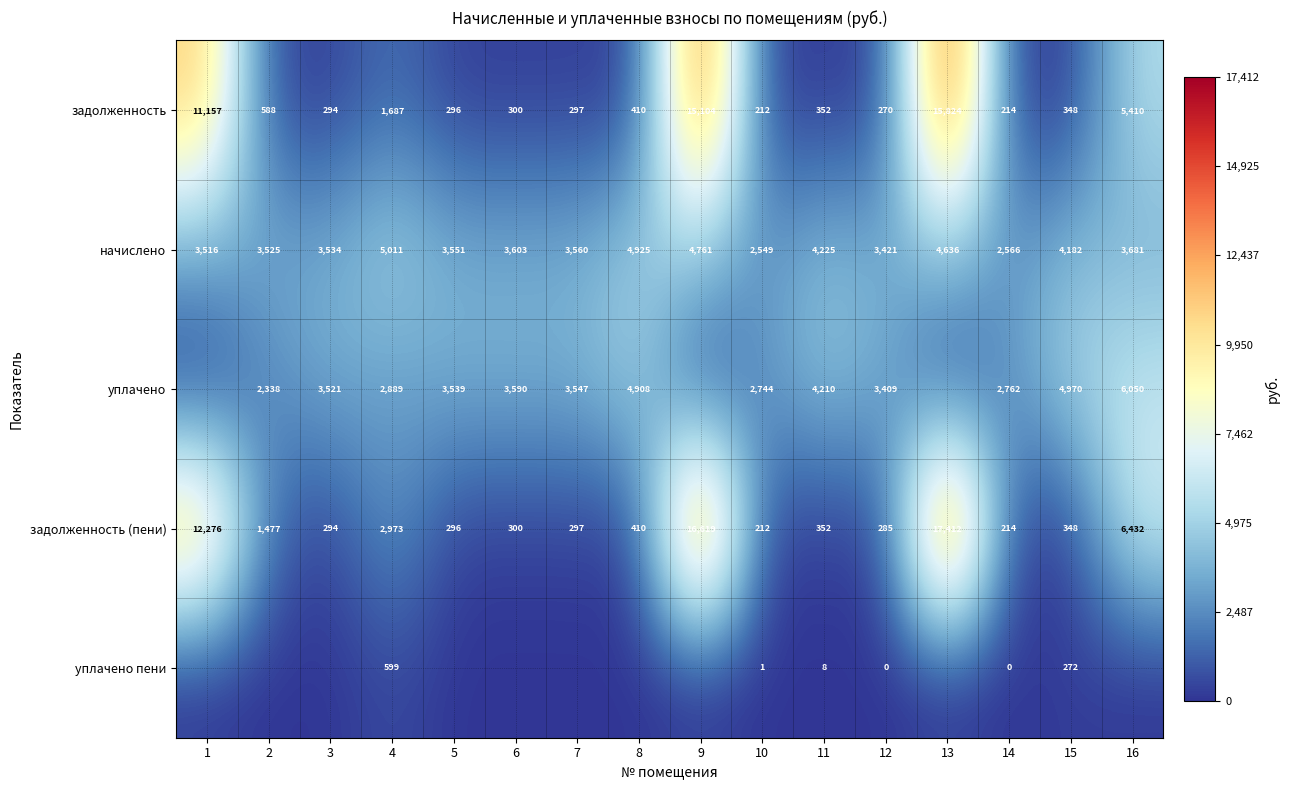

How many values in the задолженность series are below 352?

8